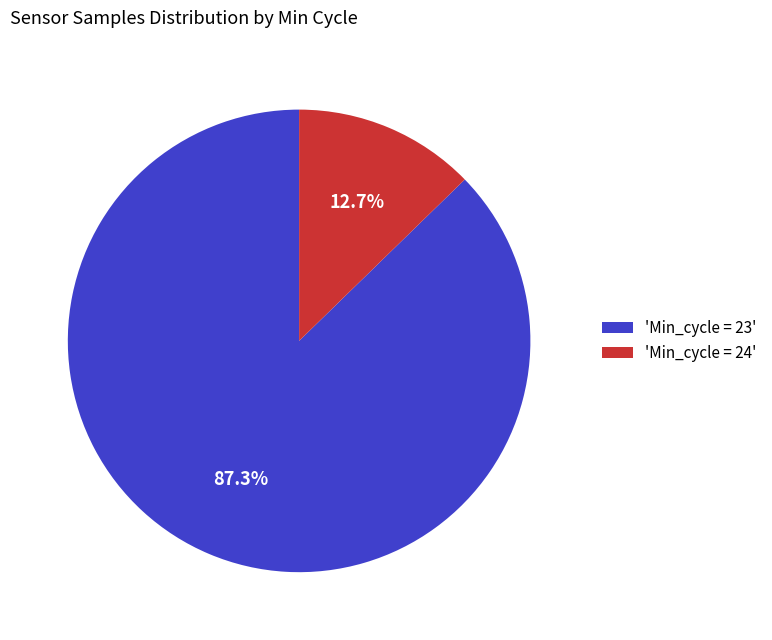

Which has a higher value, 'Min_cycle = 23' or 'Min_cycle = 24'?

'Min_cycle = 23'